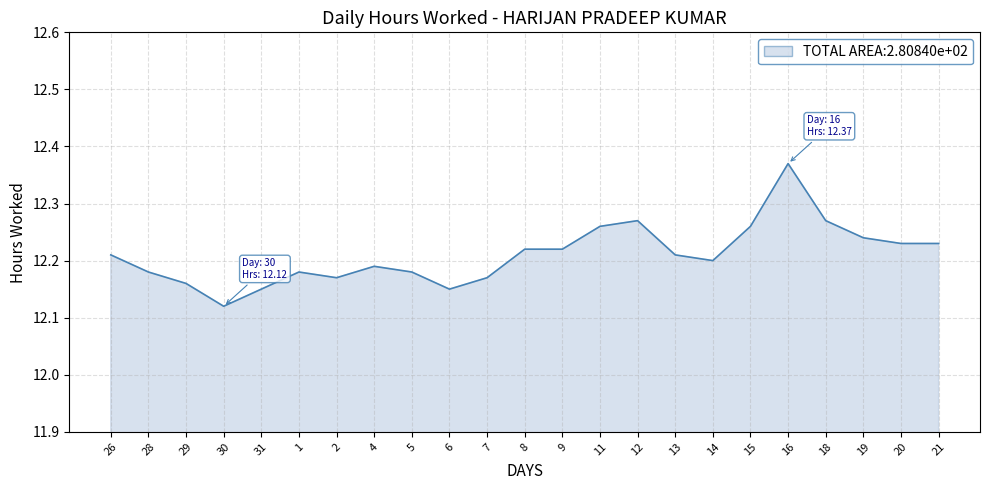

Does the chart display data point markers on the line(s)?

No